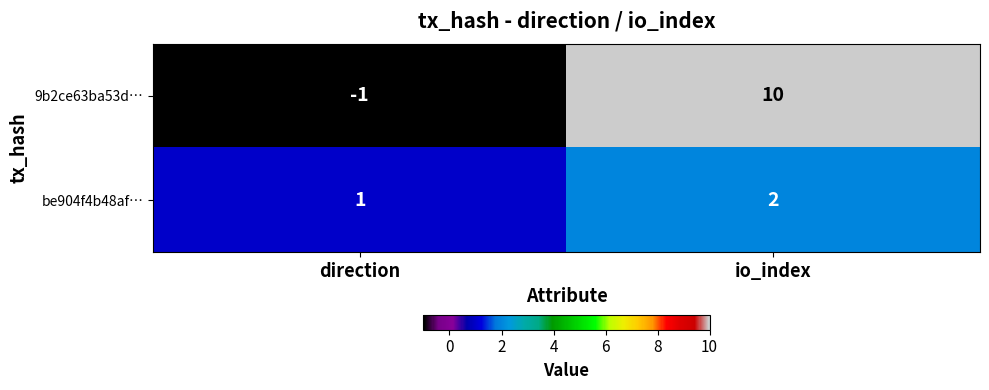

Is it true that be904f4b48af… equals 3 at io_index?

False